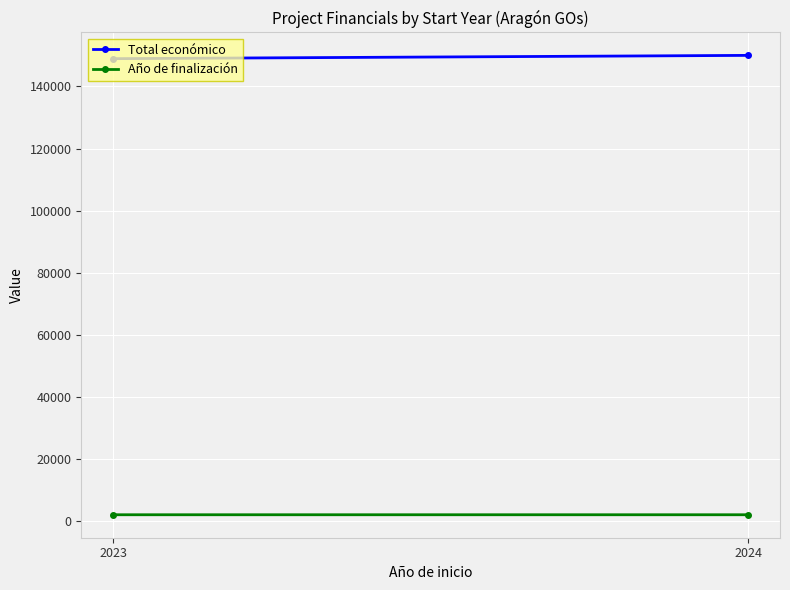

At 2023, list the series in order from largest to smallest.

Total económico, Año de finalización